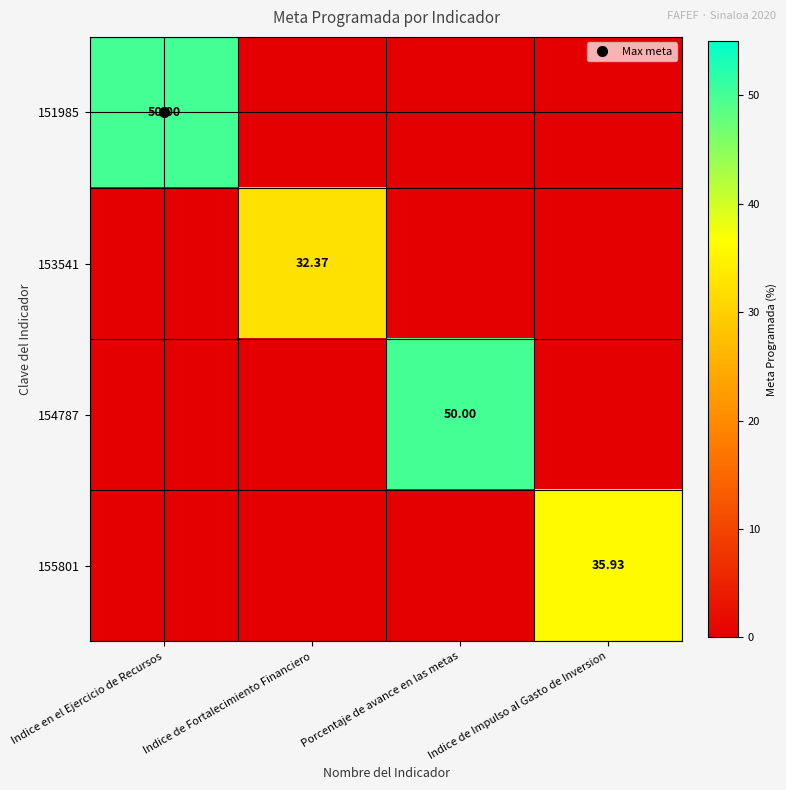

Rank the categories by 154787 value from lowest to highest.

Indice en el Ejercicio de Recursos, Indice de Fortalecimiento Financiero, Indice de Impulso al Gasto de Inversion, Porcentaje de avance en las metas